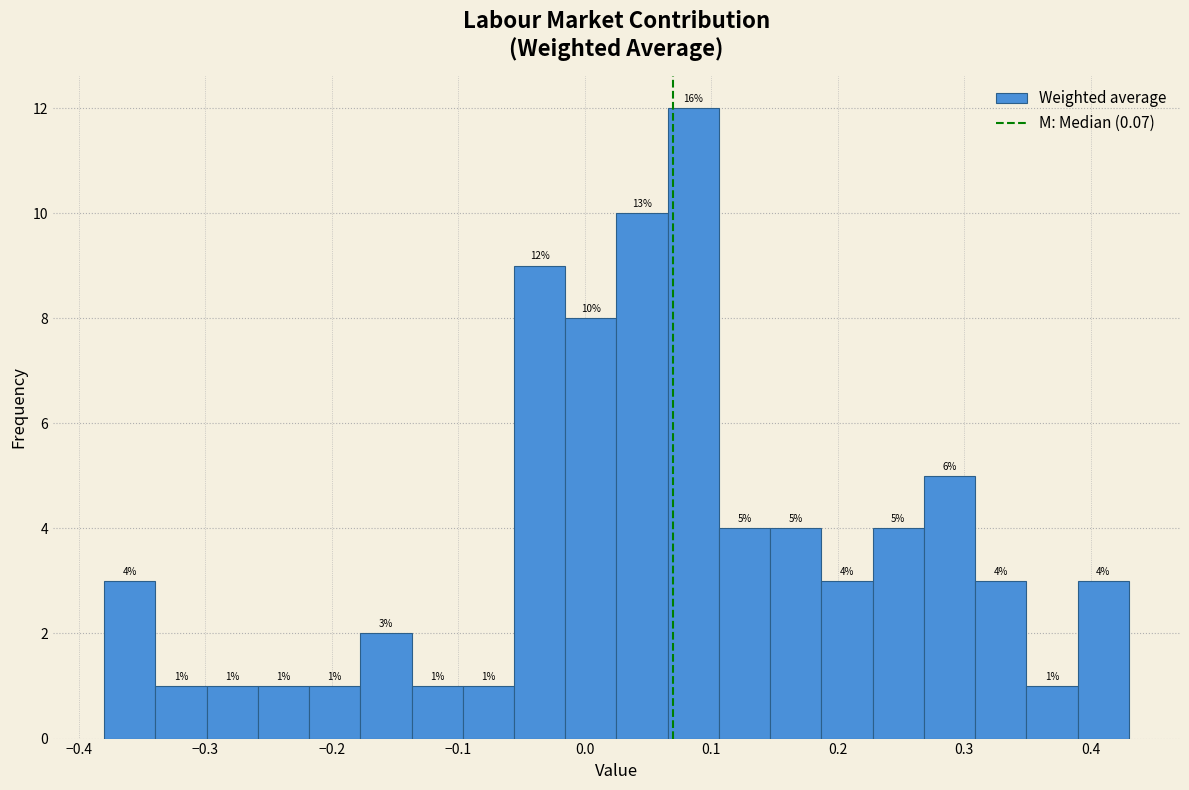

Which range on the x-axis has the tallest bar?

0.07 to 0.11